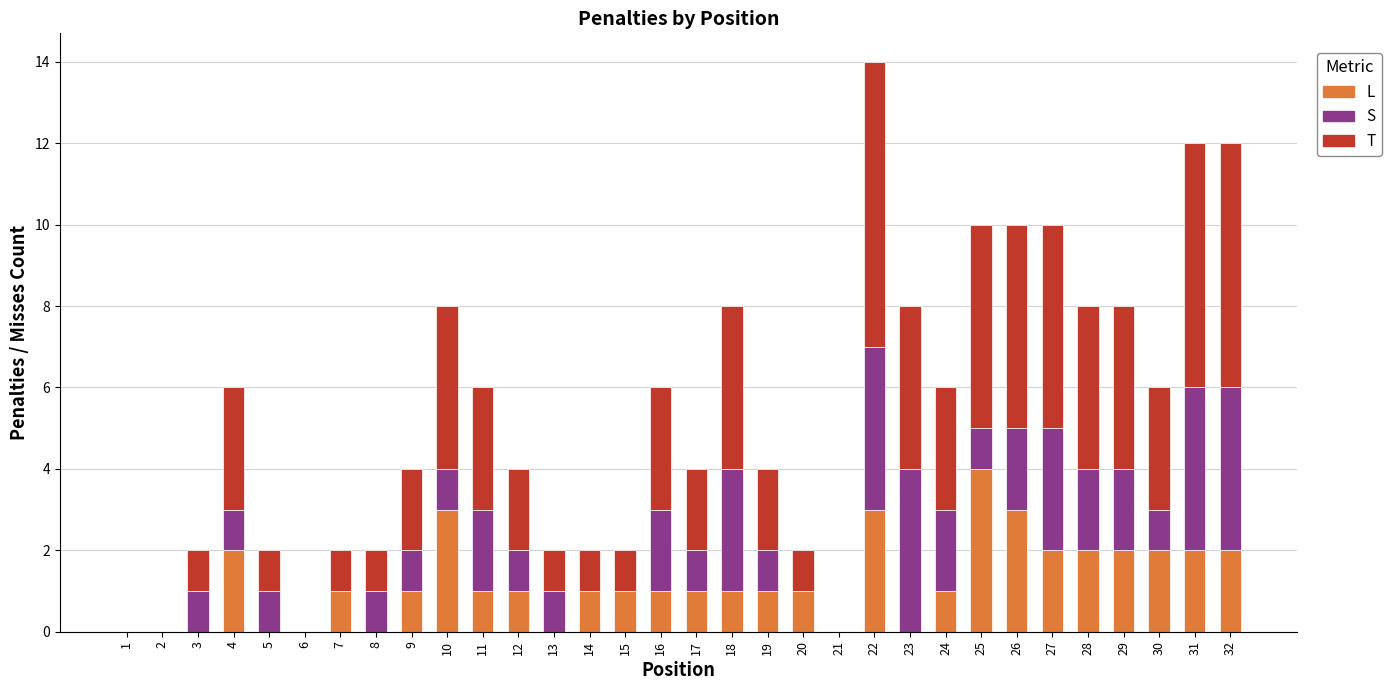

At which category is the sum across all series the highest?

22